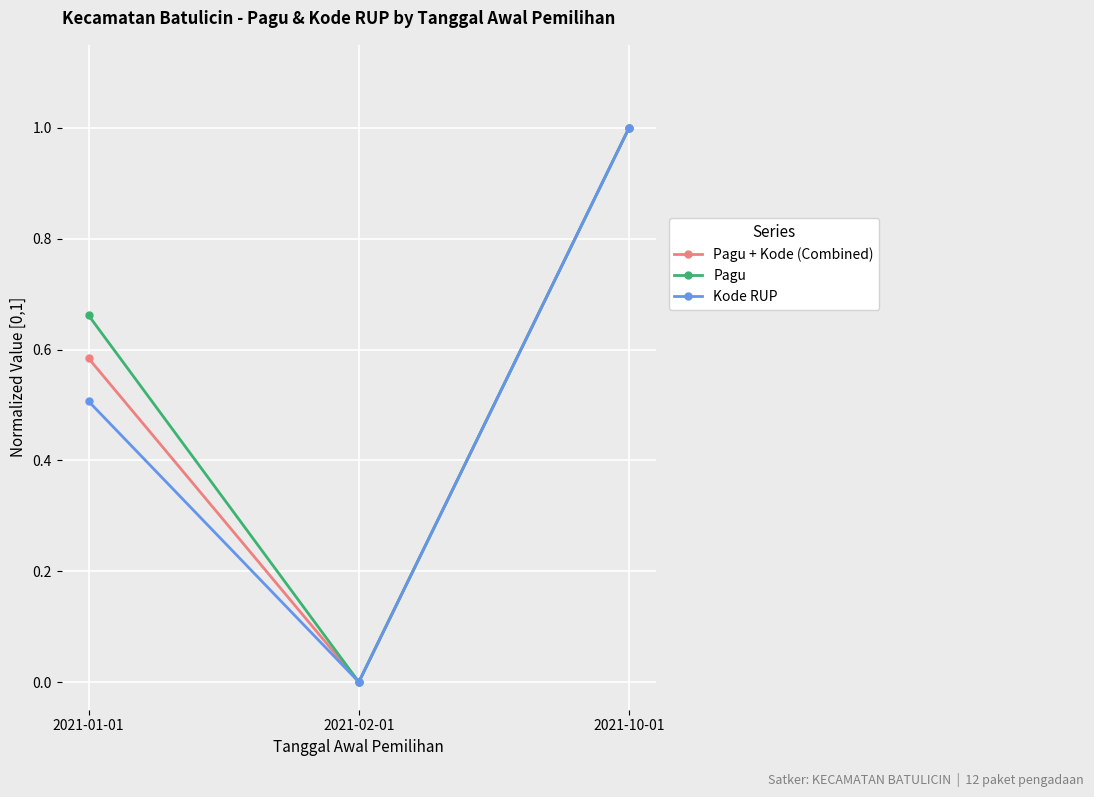

At which label does Pagu + Kode (Combined) reach its minimum?

2021-02-01